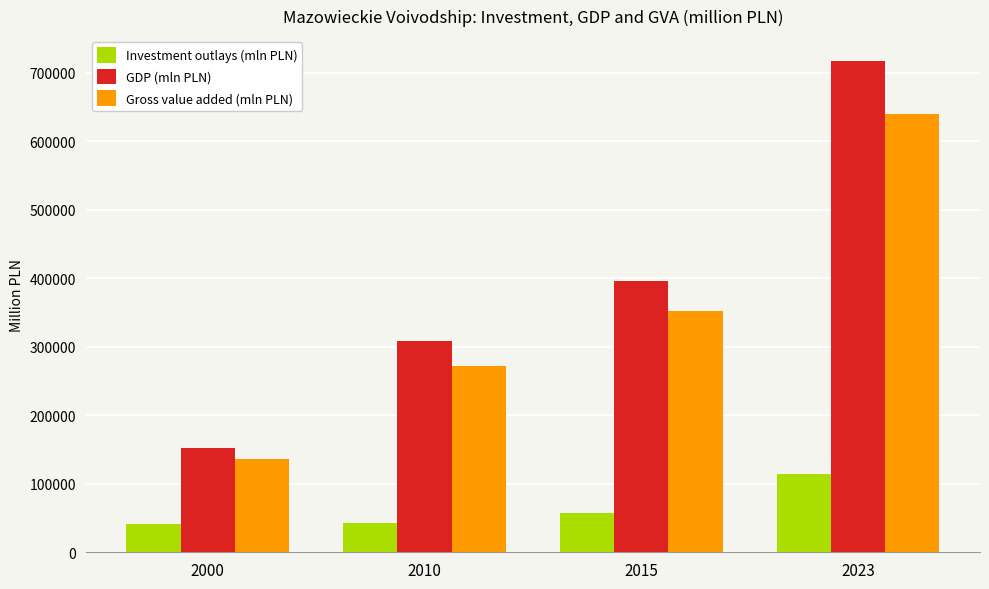

At which category is the sum across all series the highest?

2023